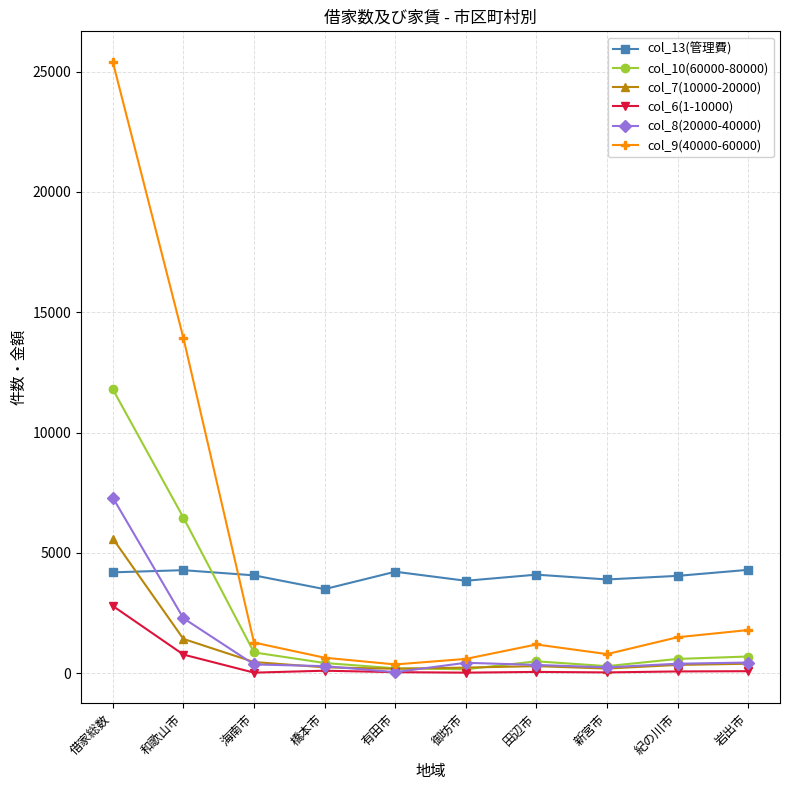

Is it true that col_9(40000-60000) equals 800 at 新宮市?

True